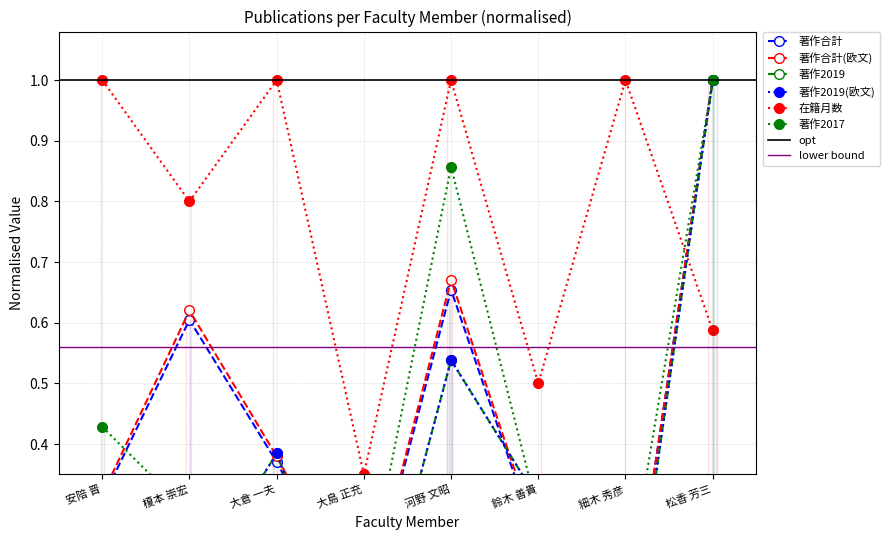

In 著作2019(欧文), how many points are higher than both neighbors (excluding endpoints)?

2